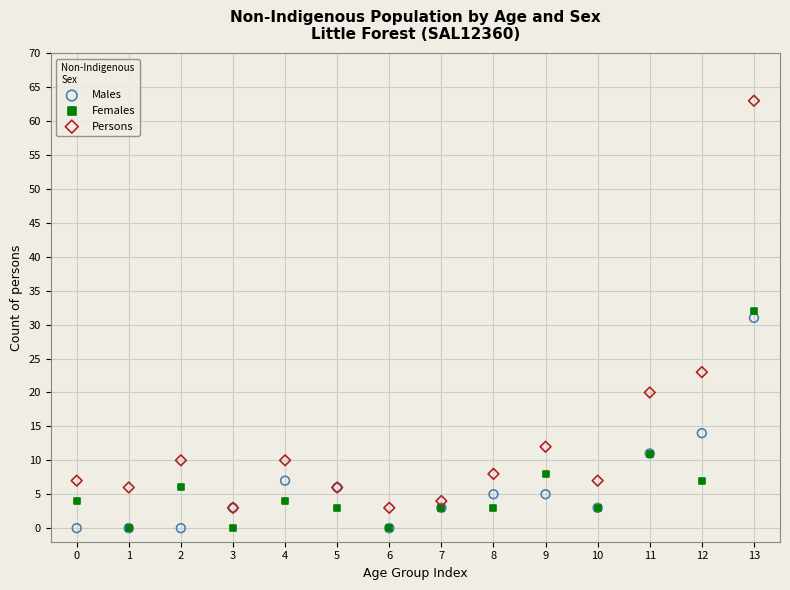

What are all the series names shown in the legend?

Males, Females, Persons